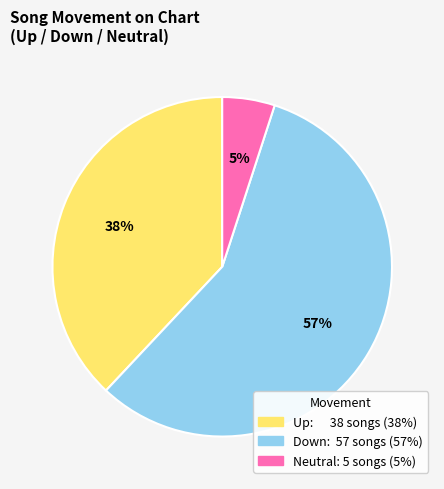

To the nearest percent, what is the average slice percentage?

33%